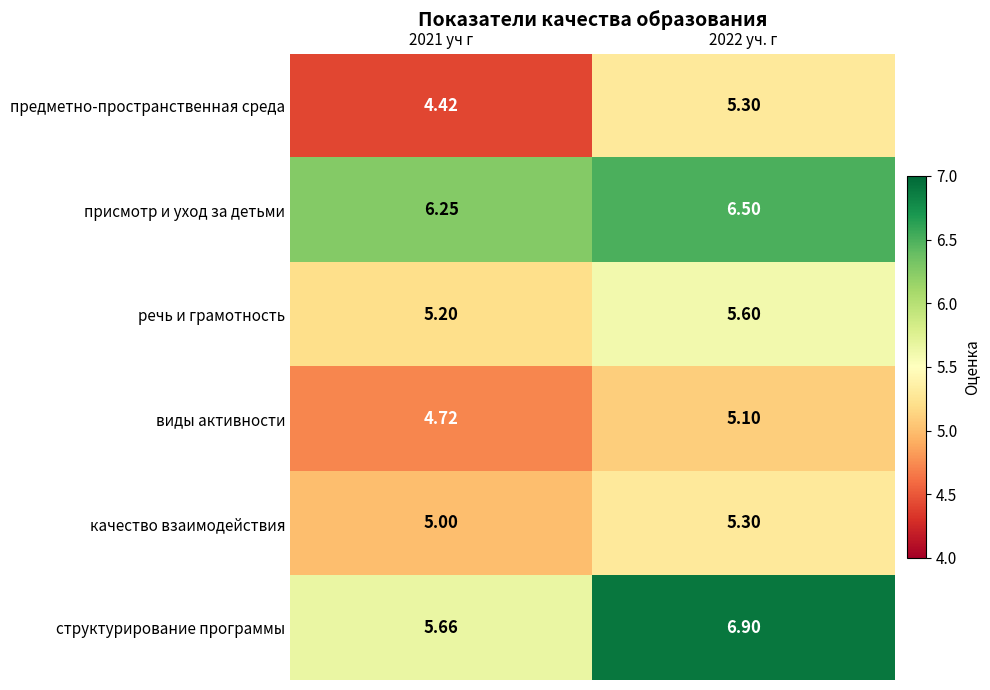

Which series changed the most between 2021 уч г and 2022 уч. г?

структурирование программы